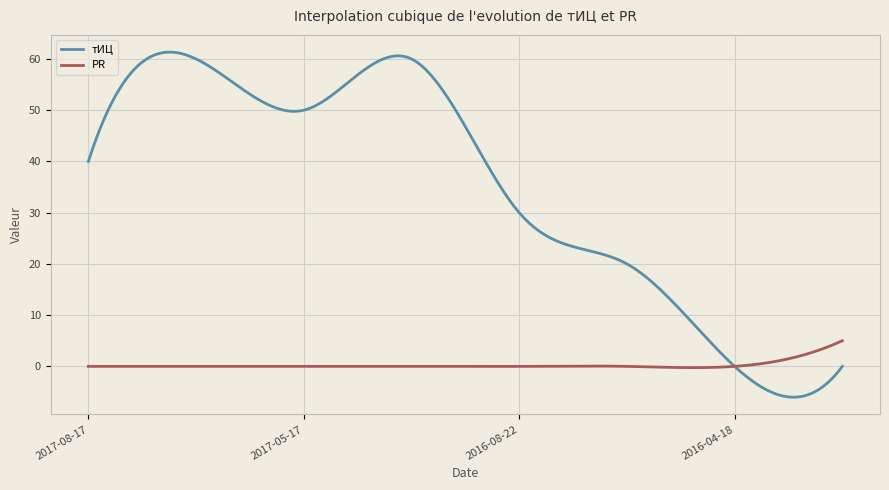

What is the lowest value of the тИЦ series?

-6.0